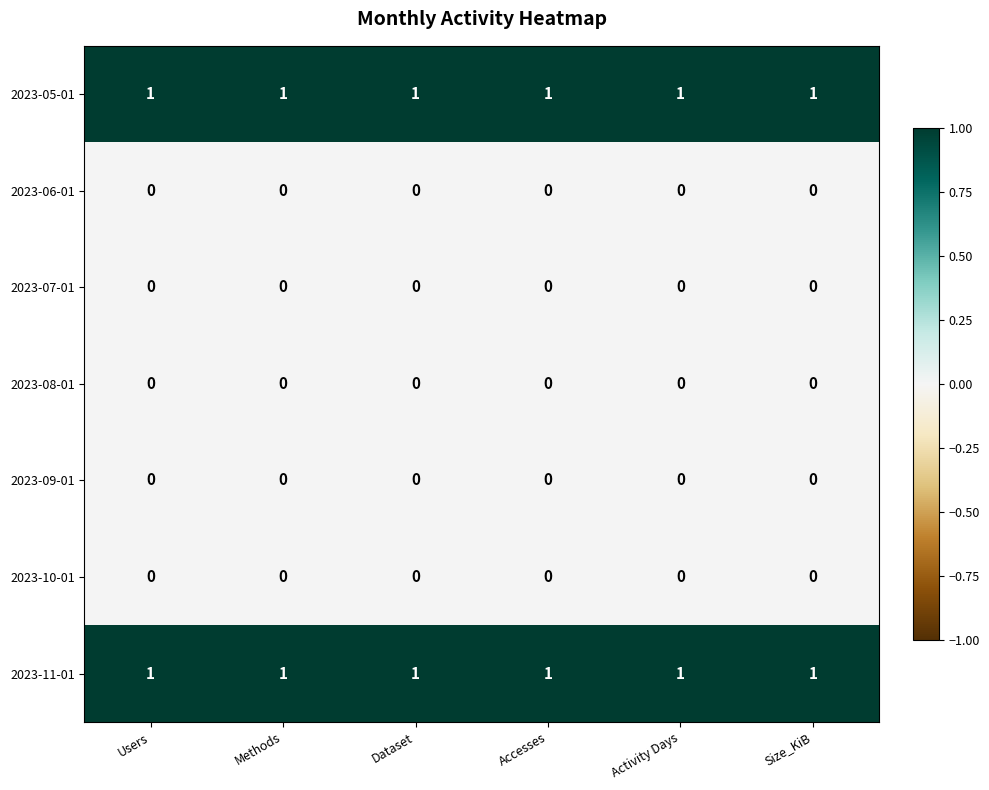

The 2023-05-01 series shows 2 at Users. True or false?

False